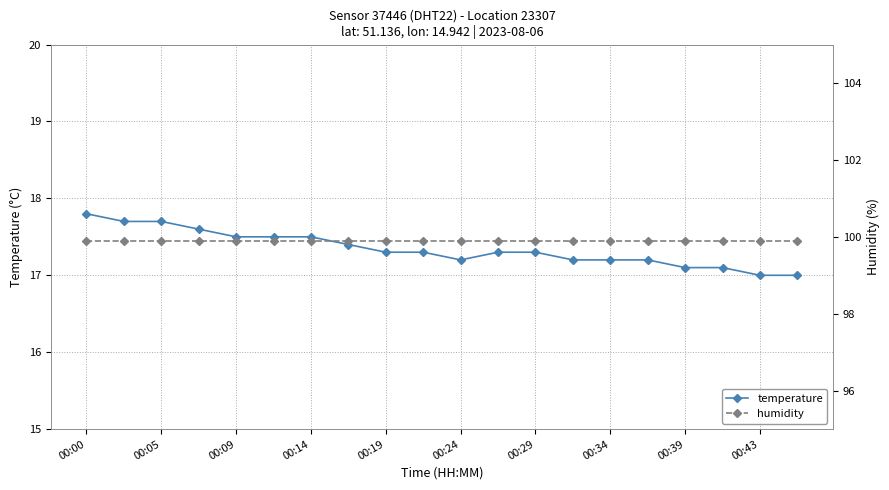

What value does the temperature series have at 00:19?

17.3